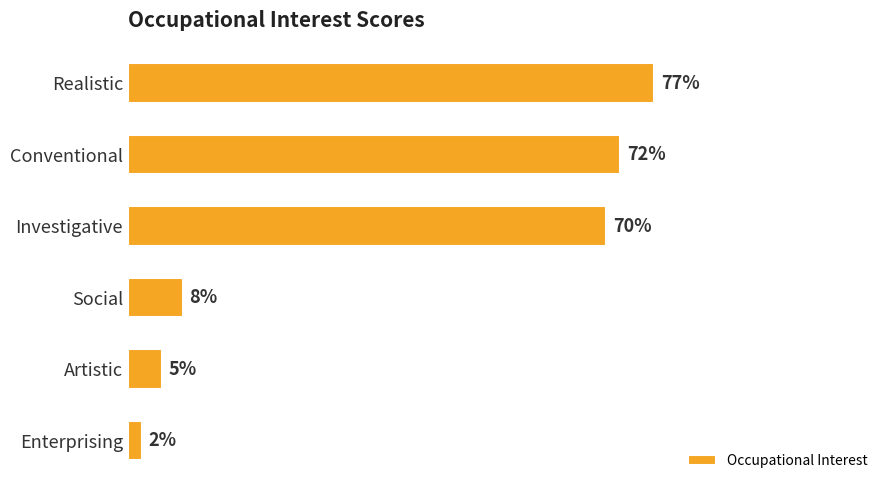

What is the label of the 5th bar from the top?

Artistic